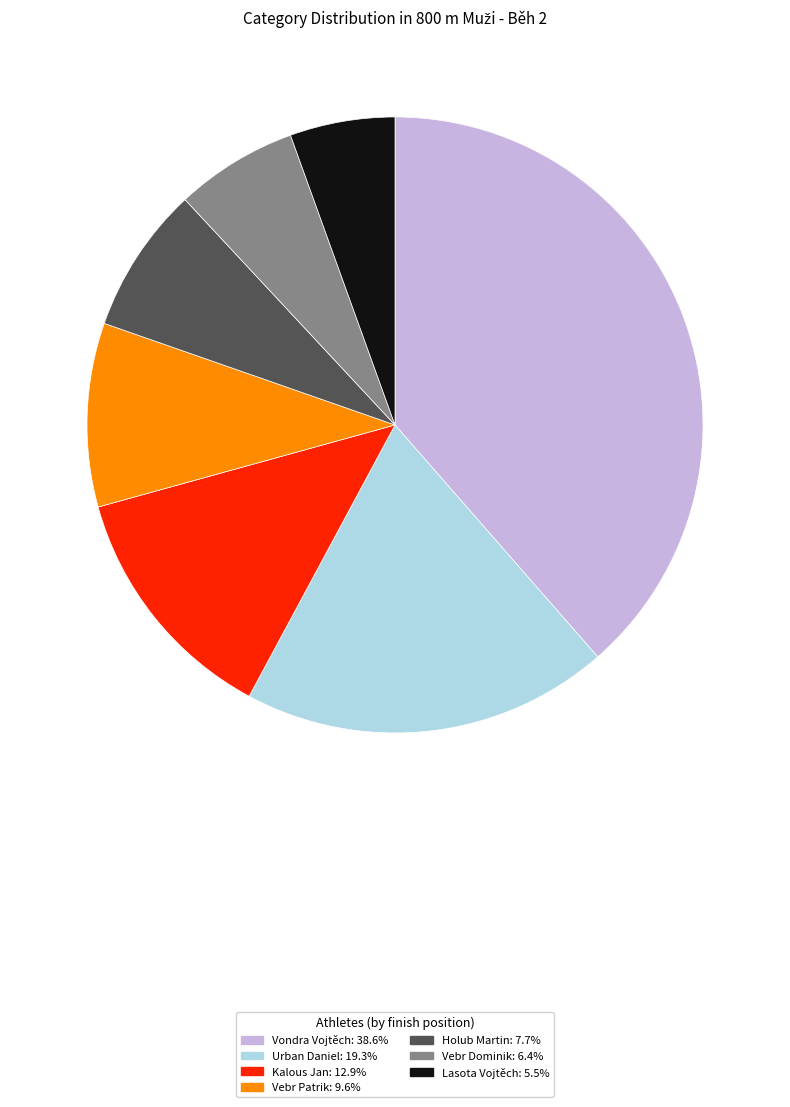

Does Holub Martin represent more than half of the total?

No